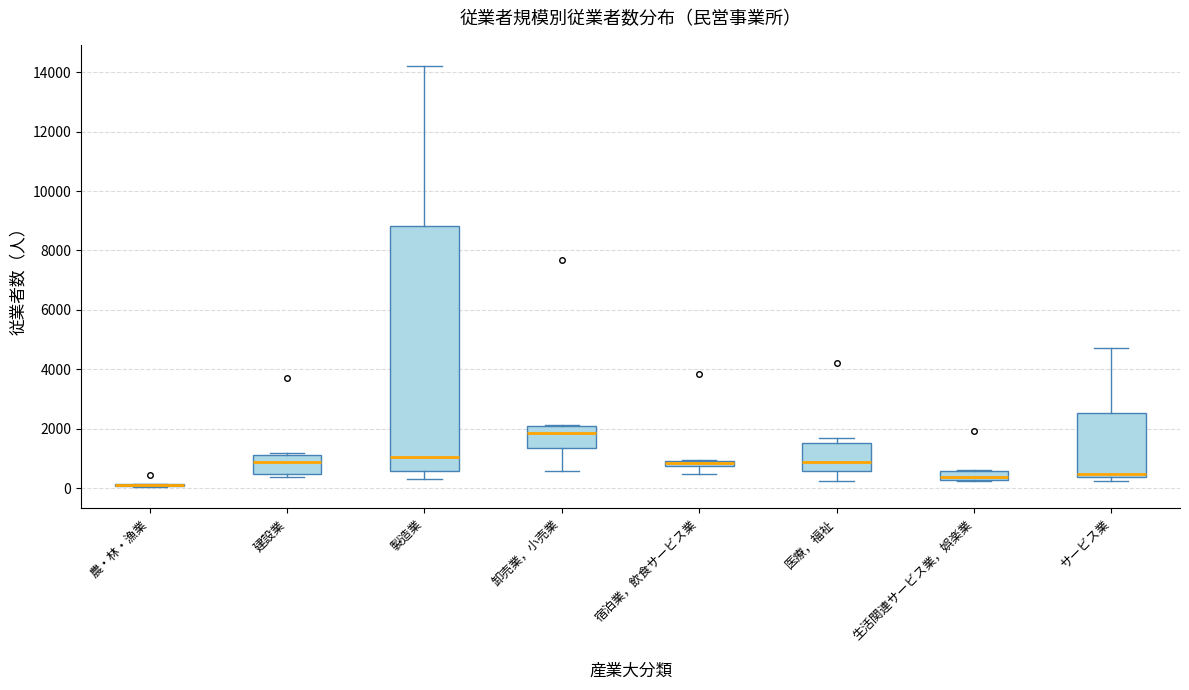

Where does the median line of the box for 卸売業，小売業 sit on the y-axis? The values are not printed on the chart, so give them approximately, as read against the axis.

1800